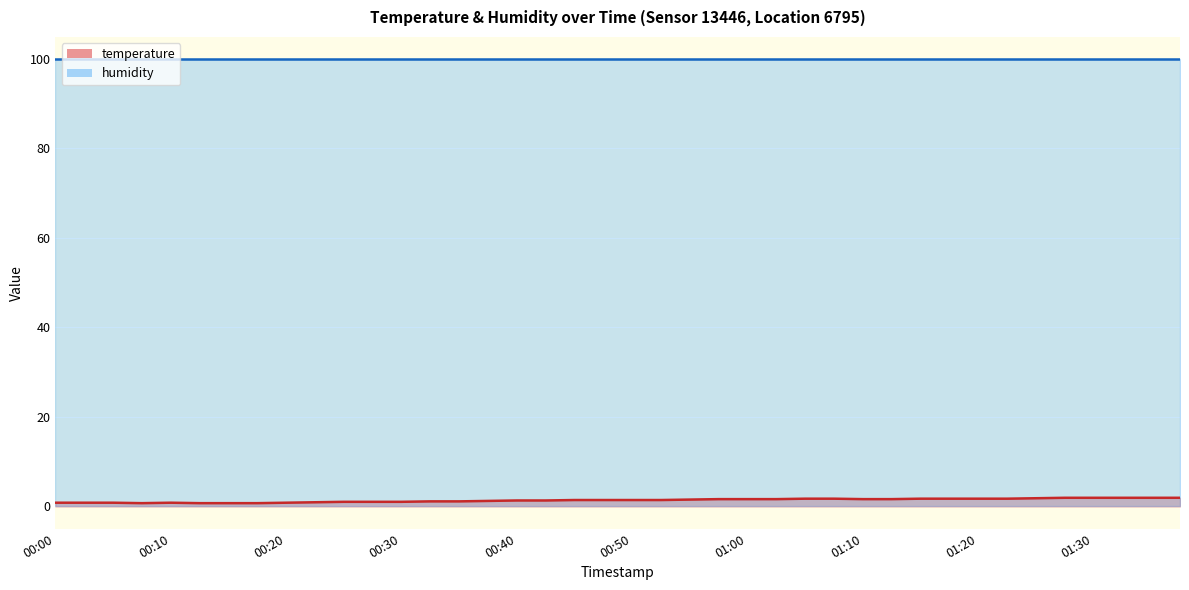

List the labels in order of value, largest first.

01:27, 01:30, 01:32, 01:35, 01:37, 01:25, 01:05, 01:08, 01:15, 01:18, 01:20, 01:23, 00:57, 01:00, 01:02, 01:10, 01:13, 00:55, 00:45, 00:47, 00:50, 00:52, 00:40, 00:42, 00:37, 00:32, 00:35, 00:25, 00:27, 00:30, 00:22, 00:00, 00:02, 00:05, 00:10, 00:20, 00:07, 00:12, 00:15, 00:17